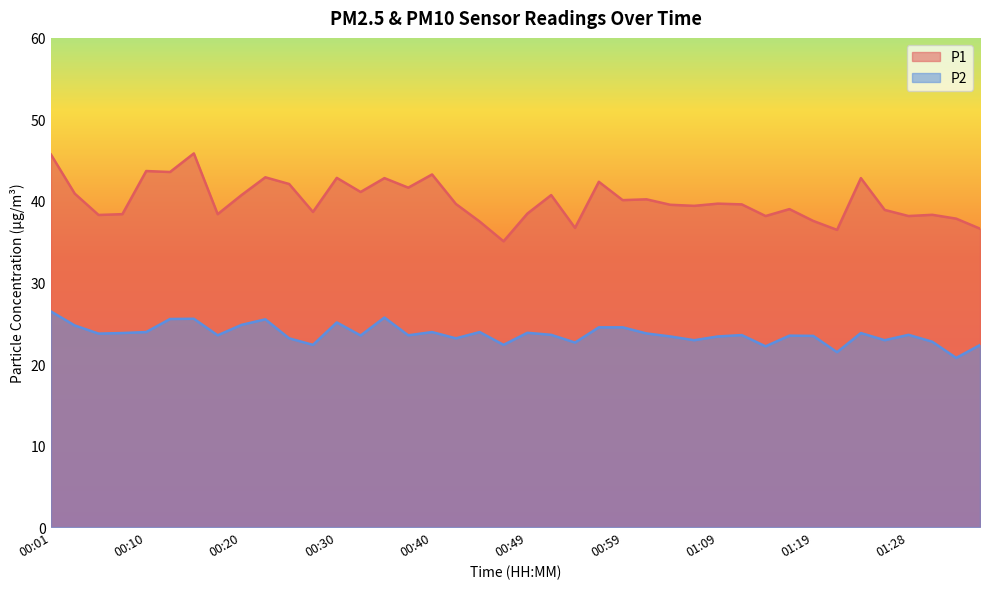

Rank the series at 00:54 from highest to lowest value.

P1, P2